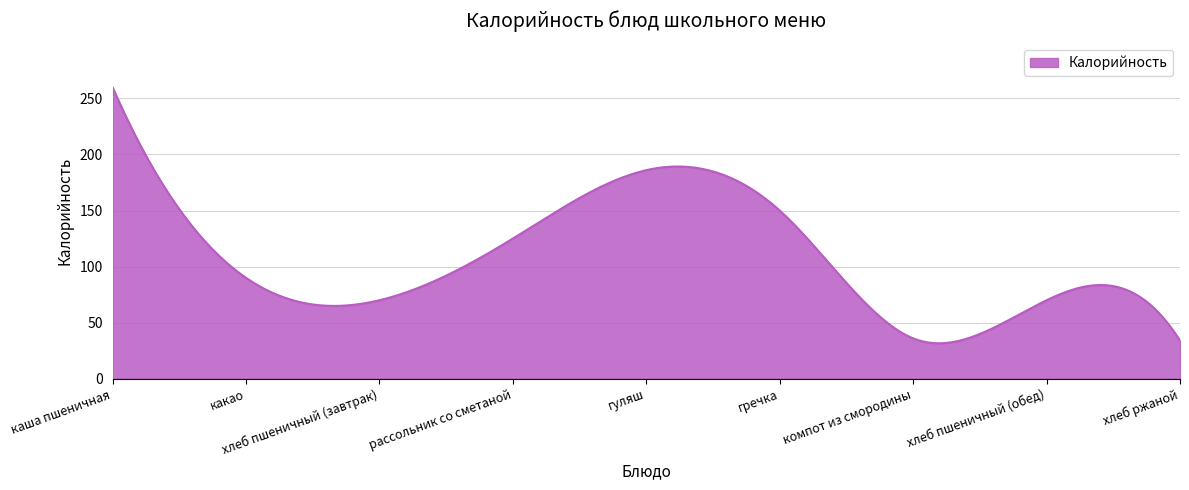

What is the maximum value shown in the chart?

260.0